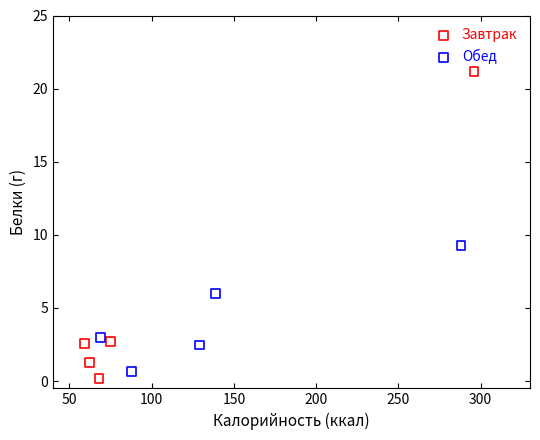

What are all the series names shown in the legend?

Завтрак, Обед